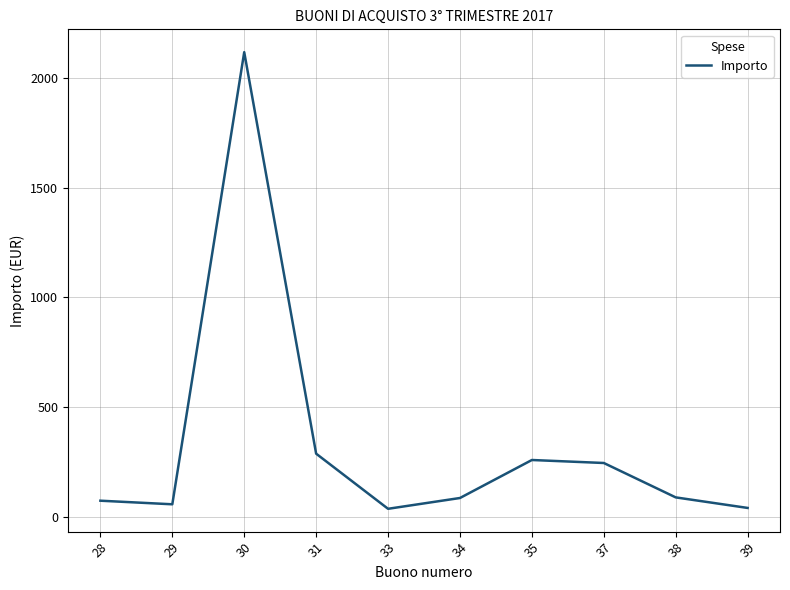

Approximately how many times larger is the value at 29 compared to 38?

0.6